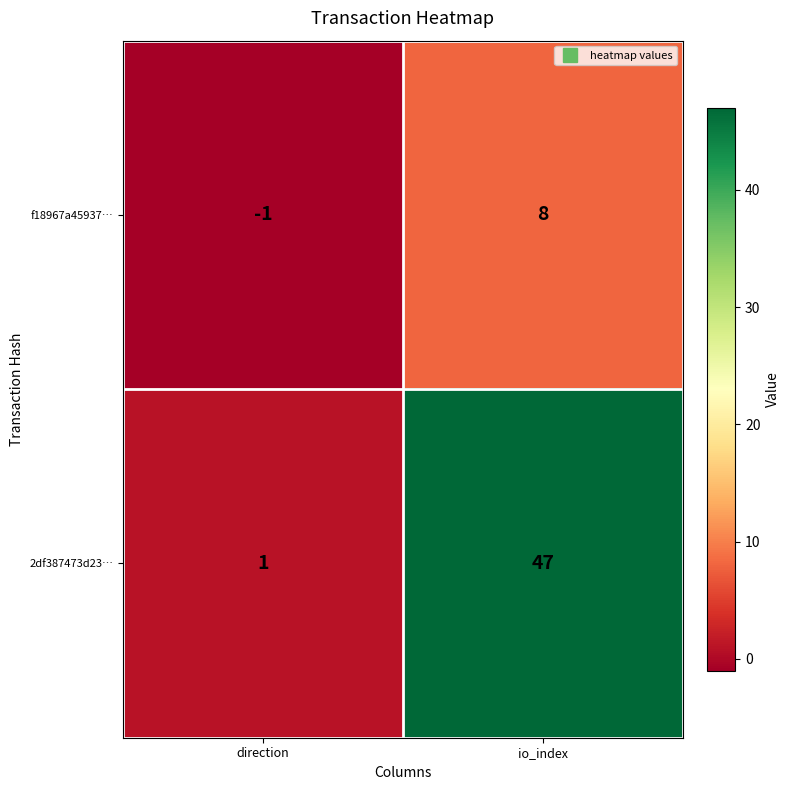

How many positive values does the f18967a45937… series have?

1